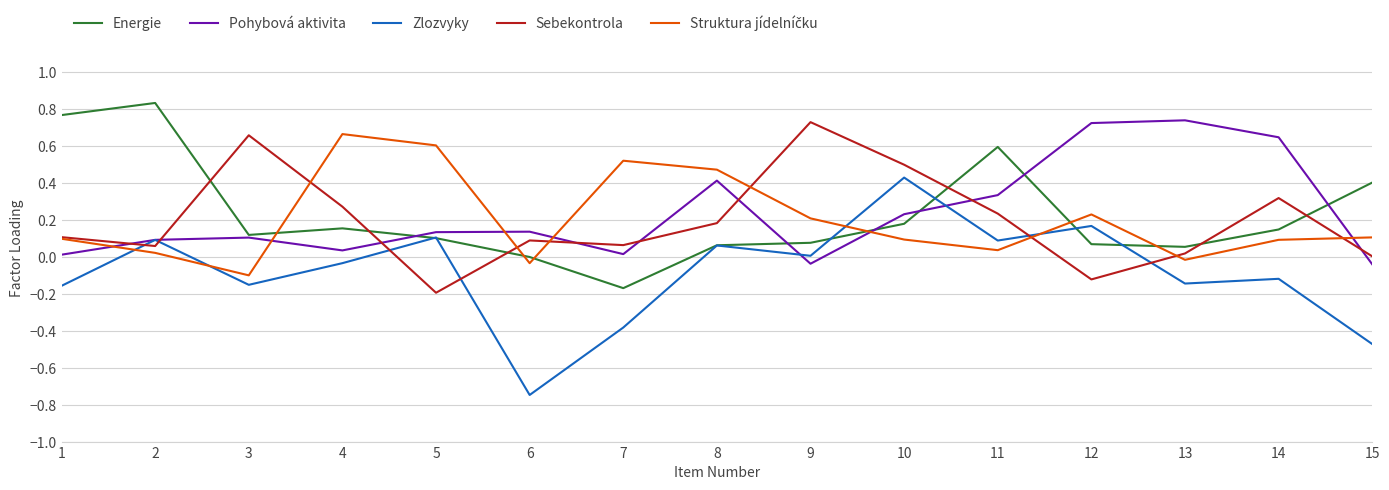

True or false: Energie has a value of 0.2 at 10.

True